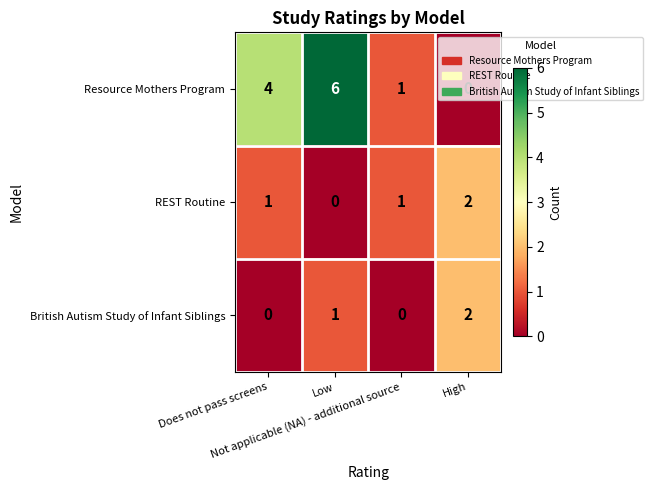

What is the sum of all REST Routine values?

4